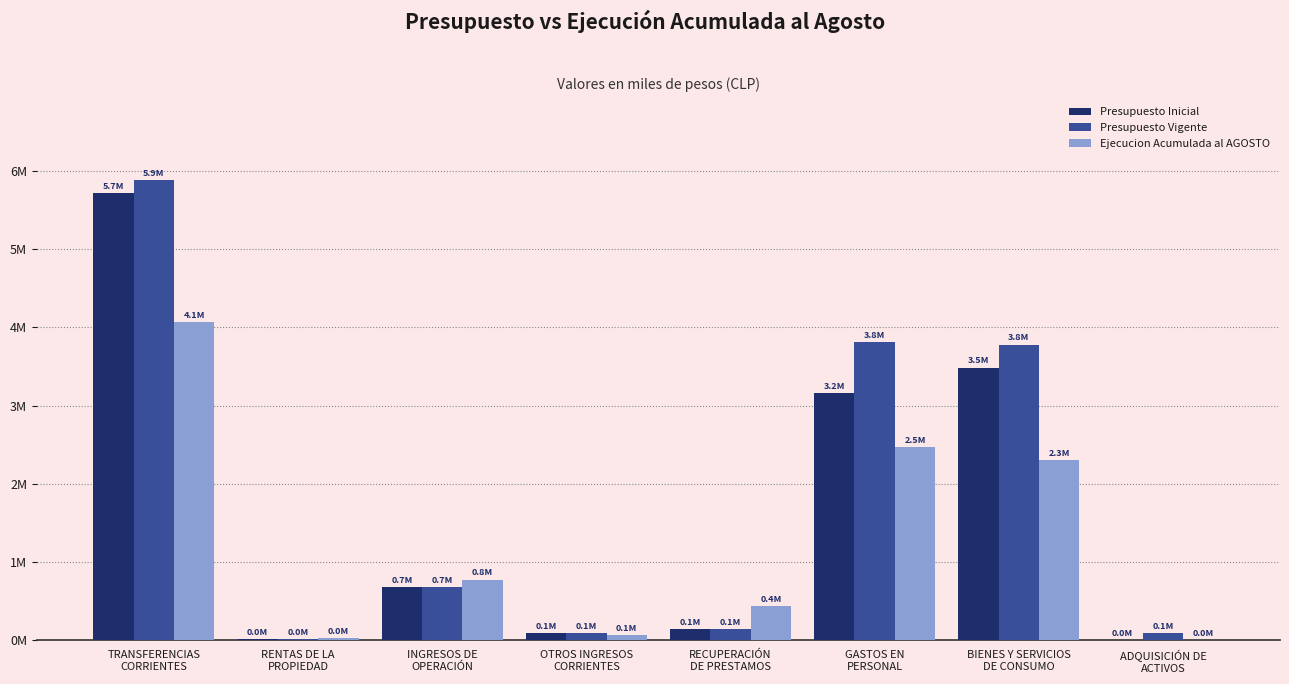

Are the bars grouped side by side (vs. stacked)?

Yes